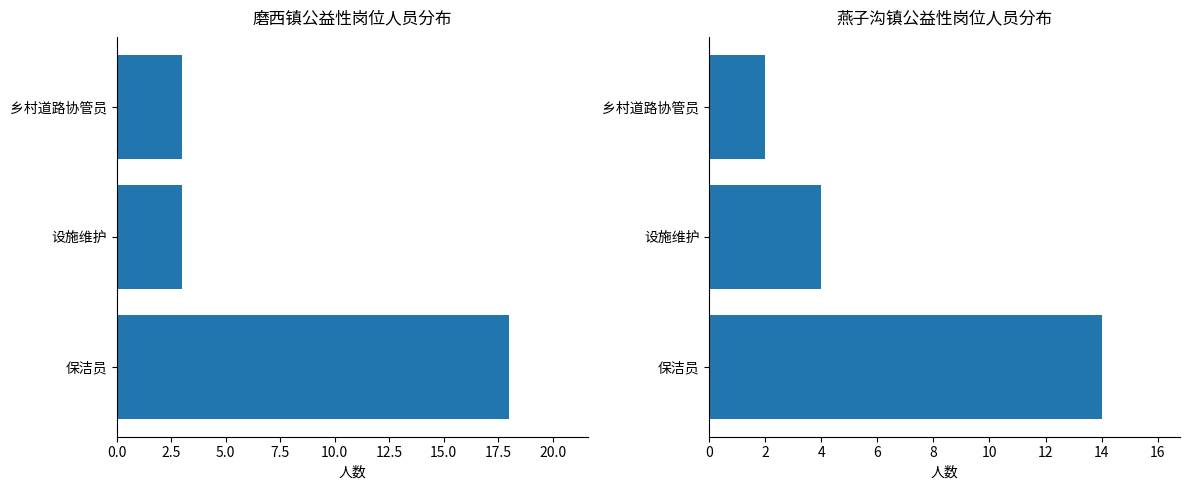

How many values in the 燕子沟镇 series are below 4?

1